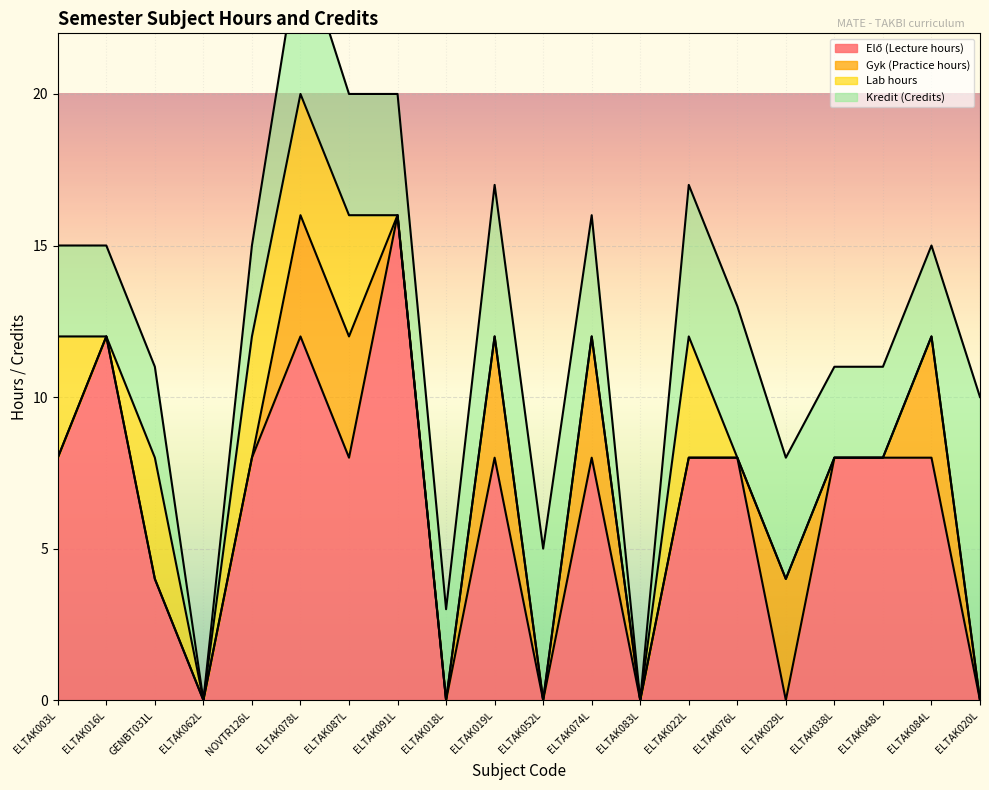

In Gyk (Practice hours), how many points are lower than both neighbors (excluding endpoints)?

1